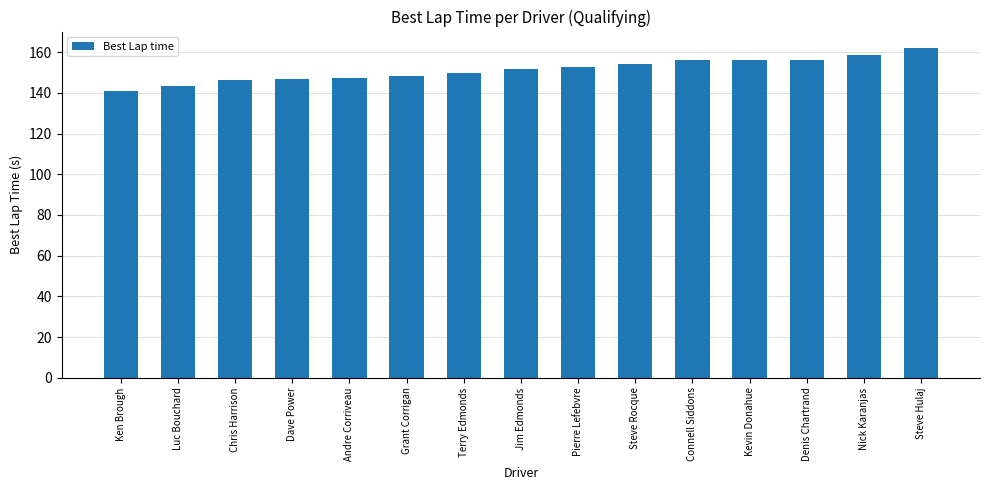

Is it true that the value at Chris Harrison is 212.1?

False